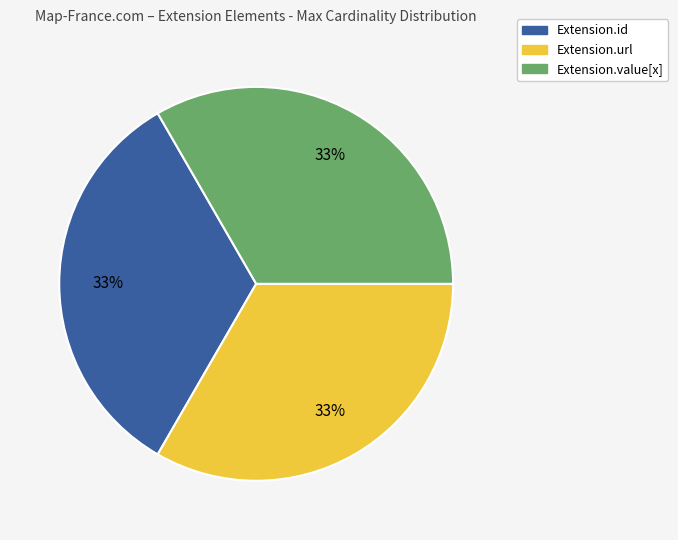

To the nearest percent, what is the average slice percentage?

33%